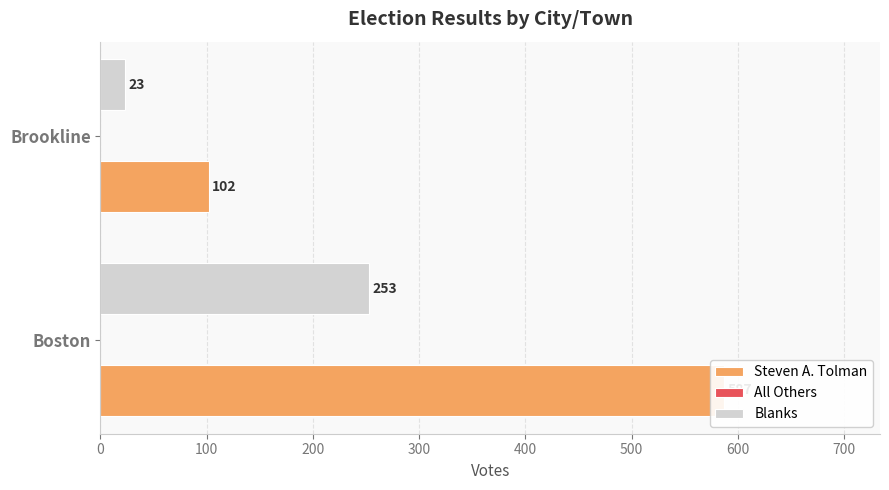

How many values in the Steven A. Tolman series are below 587?

1